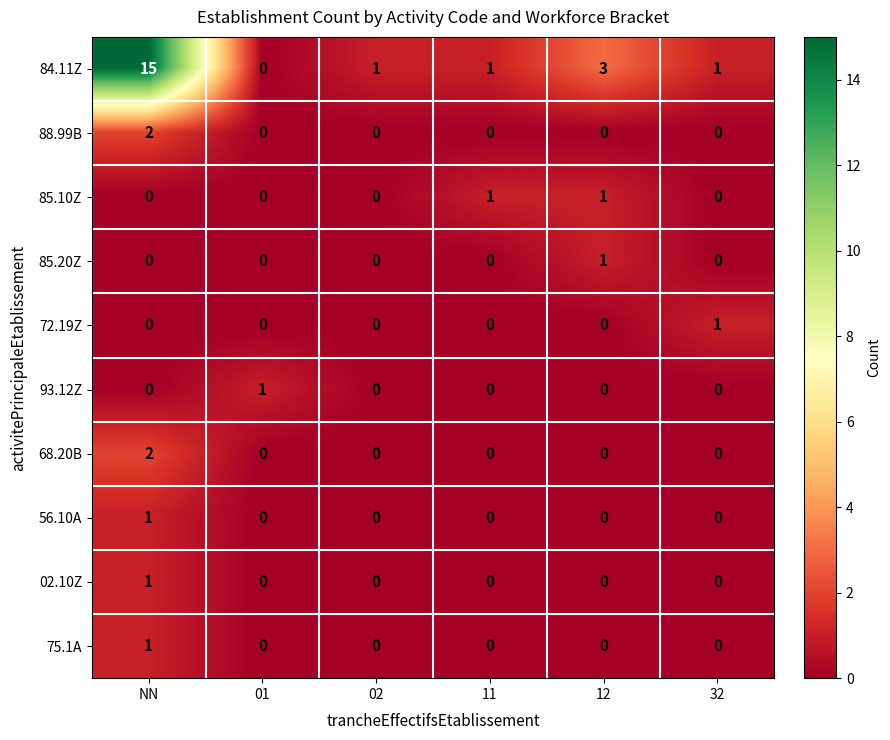

The 72.19Z series shows 1 at 32. True or false?

True